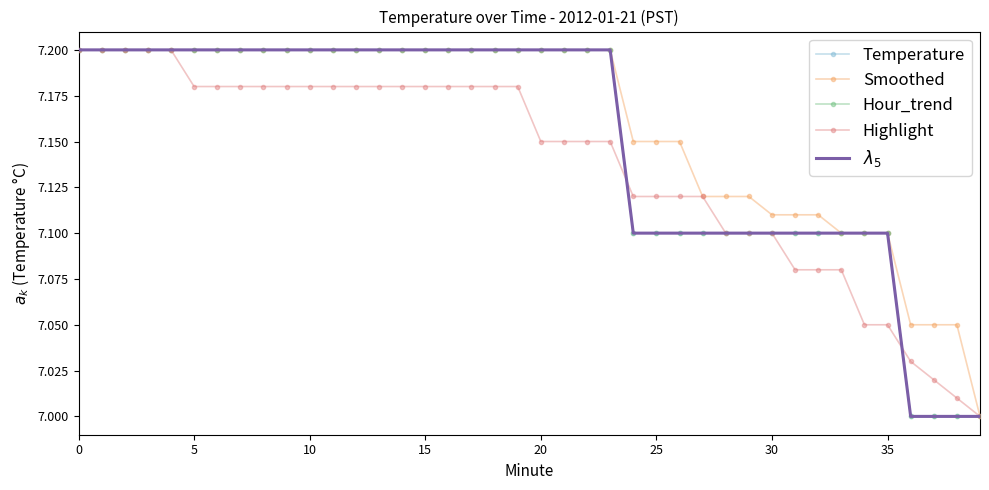

What are all the series names shown in the legend?

Temperature, Smoothed, Hour_trend, Highlight, $\lambda_5$